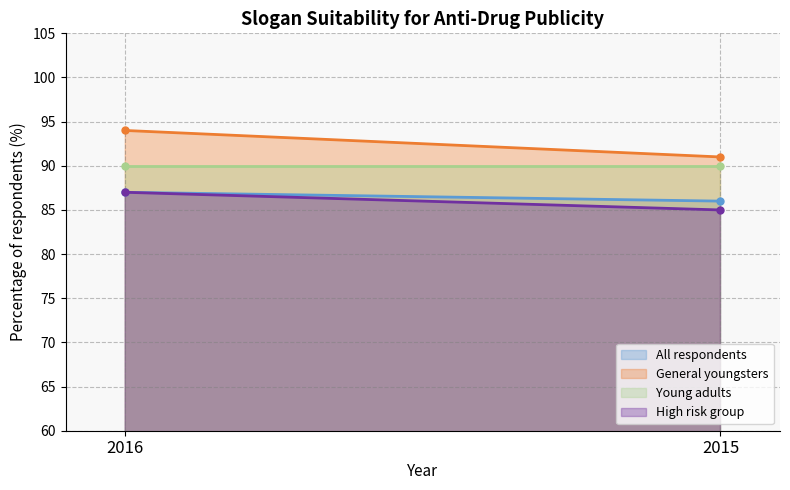

What is the lowest value of the All respondents series?

86